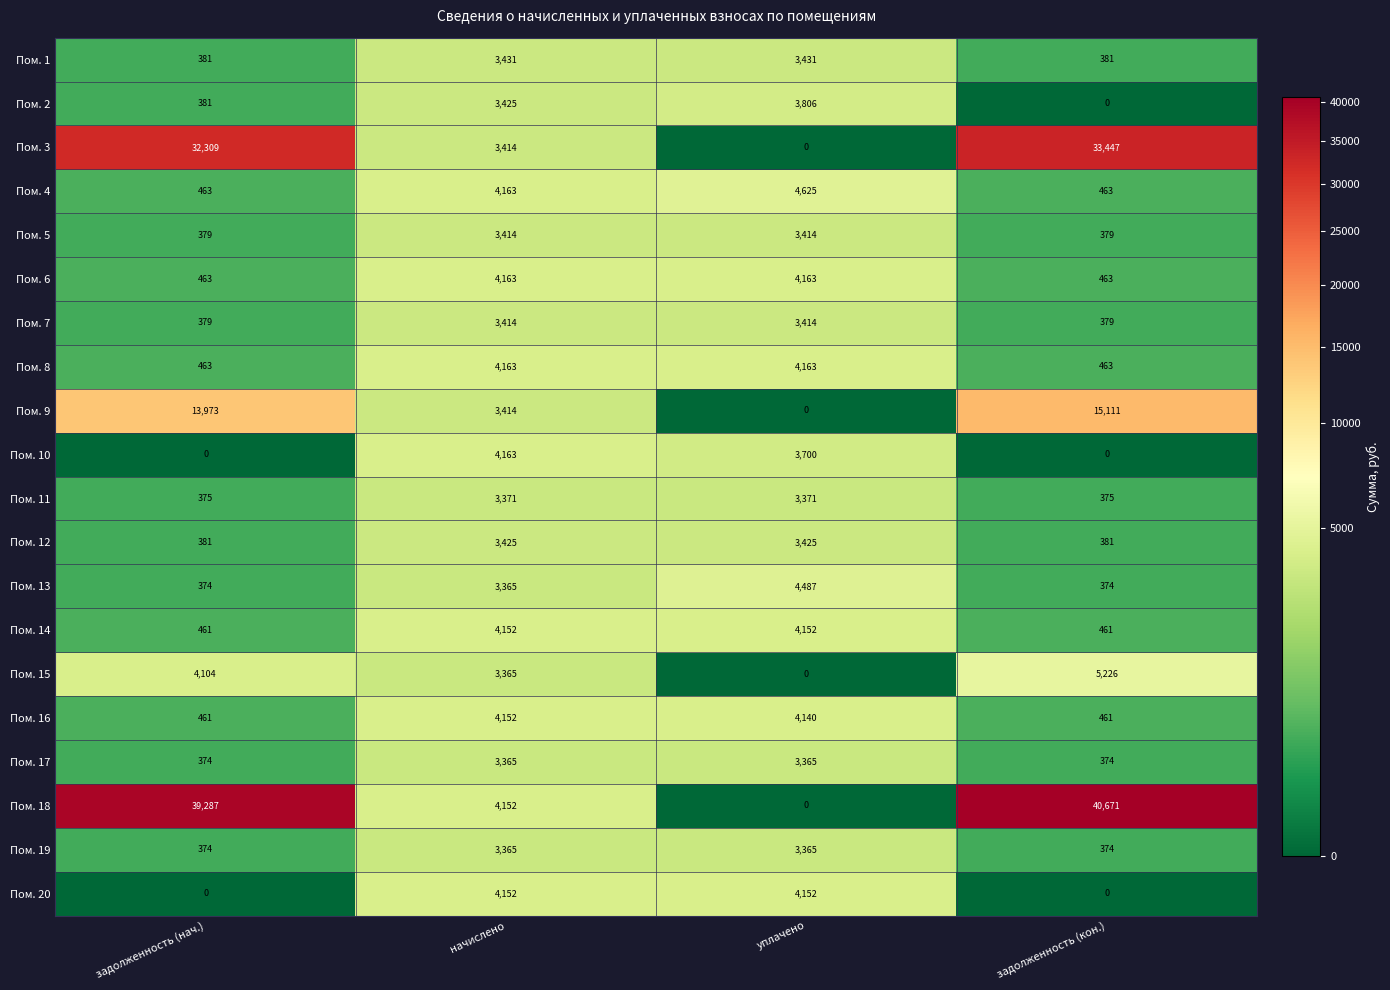

How many data points in Пом. 19 are less than 3365?

2